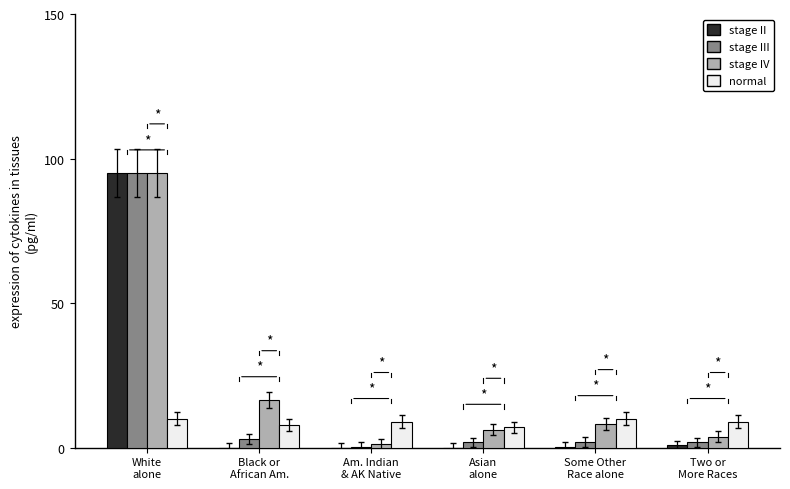

What is the sum of all stage IV values?

131.0